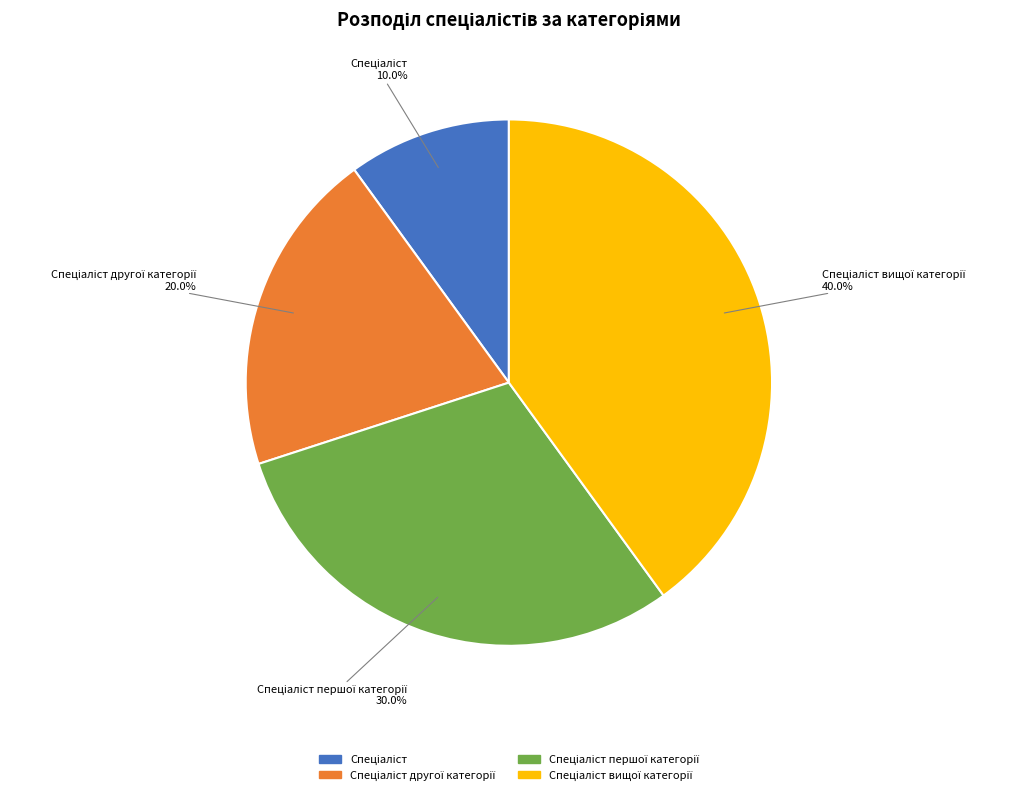

Does any single category account for the majority?

No